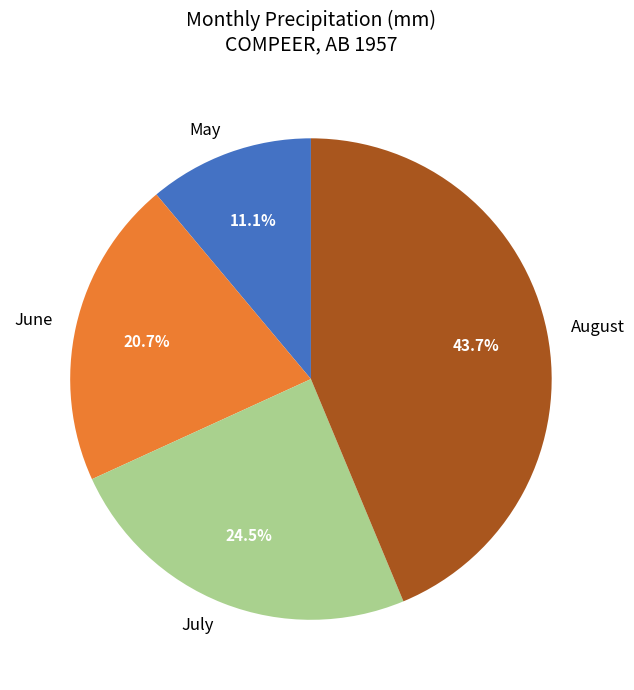

Which slice is the smallest?

May